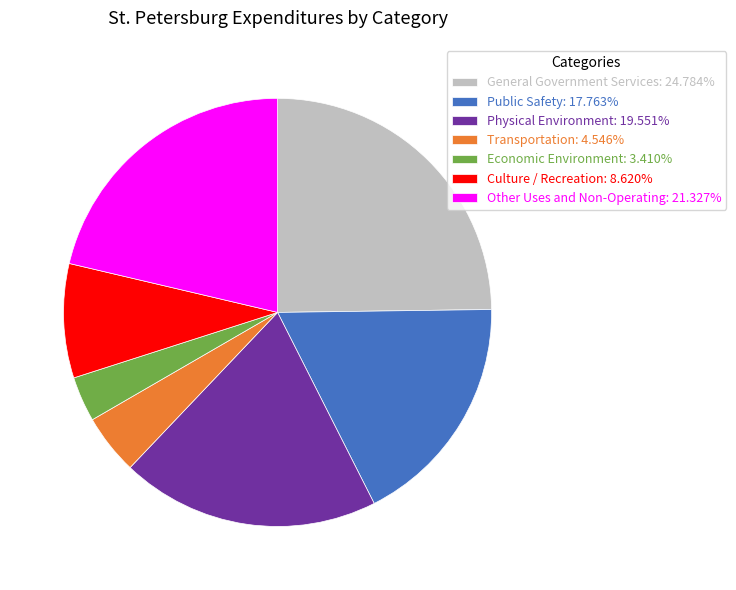

What is the ratio of the value at Other Uses and Non-Operating: 21.327% to the value at Physical Environment: 19.551%?

1.1